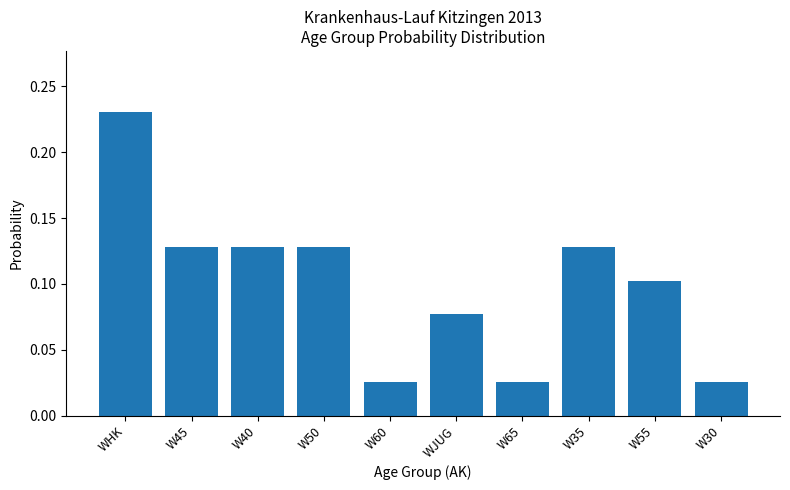

What is the sum of all values?

1.0